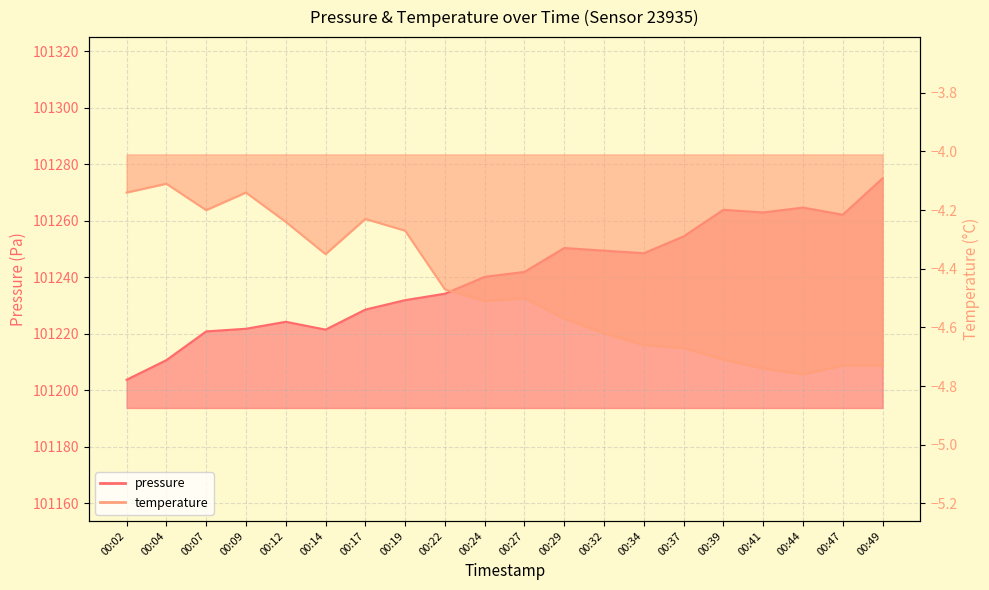

What is the total value across all series at 00:09?

101217.6